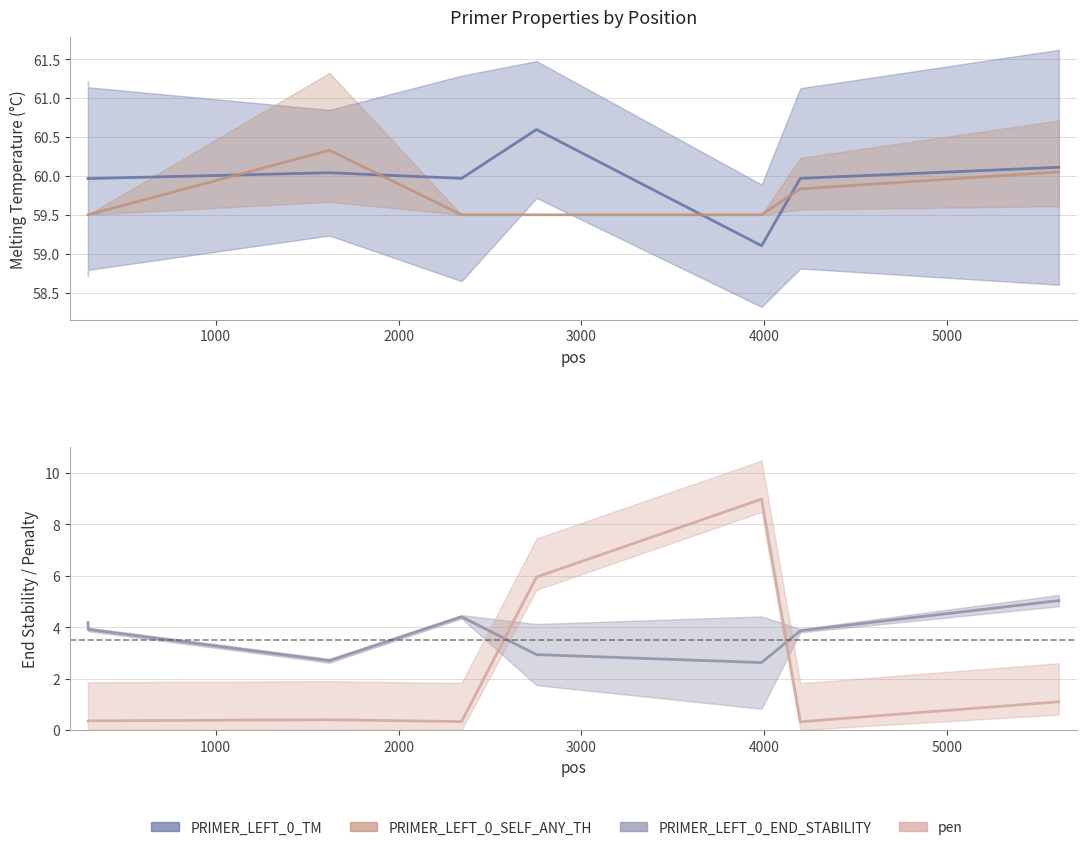

What is the value of the pen point at the 3rd from the left?

0.4